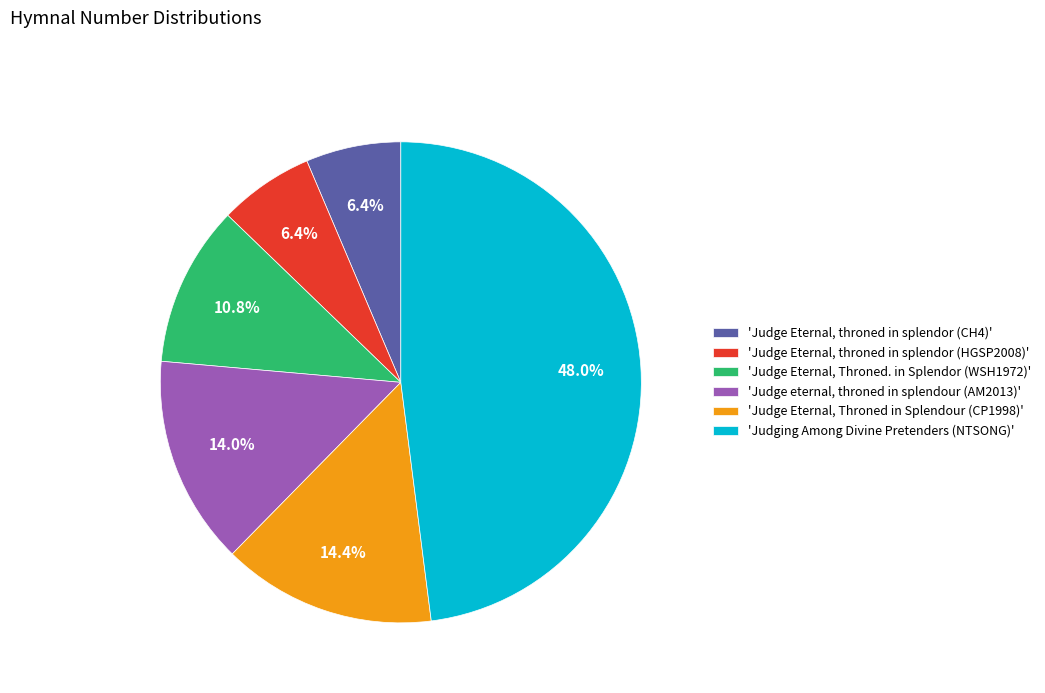

What is the largest slice in the pie chart?

'Judging Among Divine Pretenders (NTSONG)'